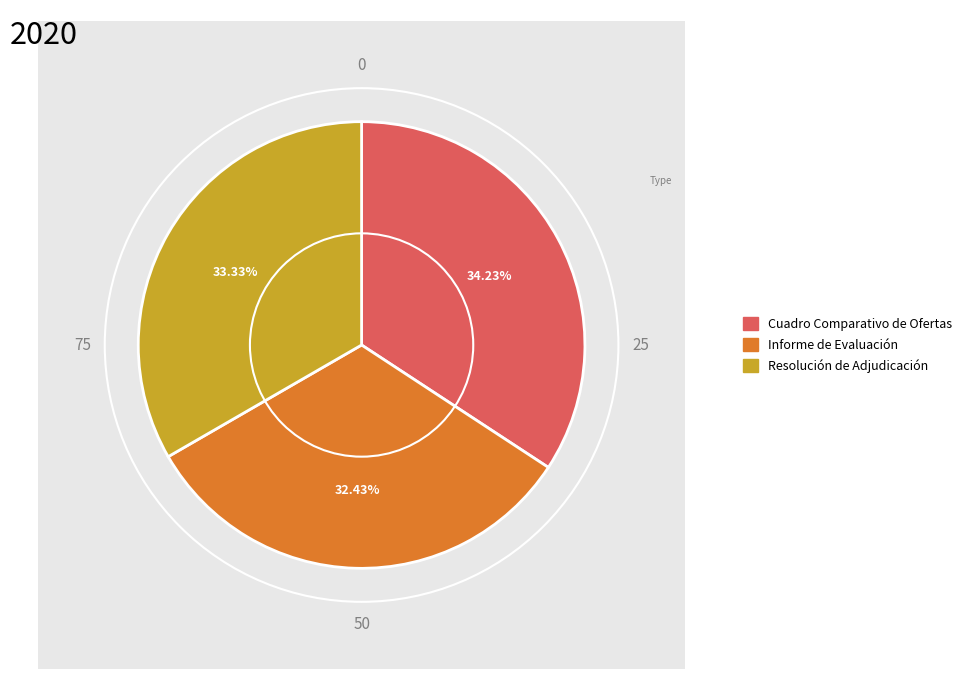

What percentage is the Cuadro Comparativo de Ofertas slice, to the nearest percent?

34%